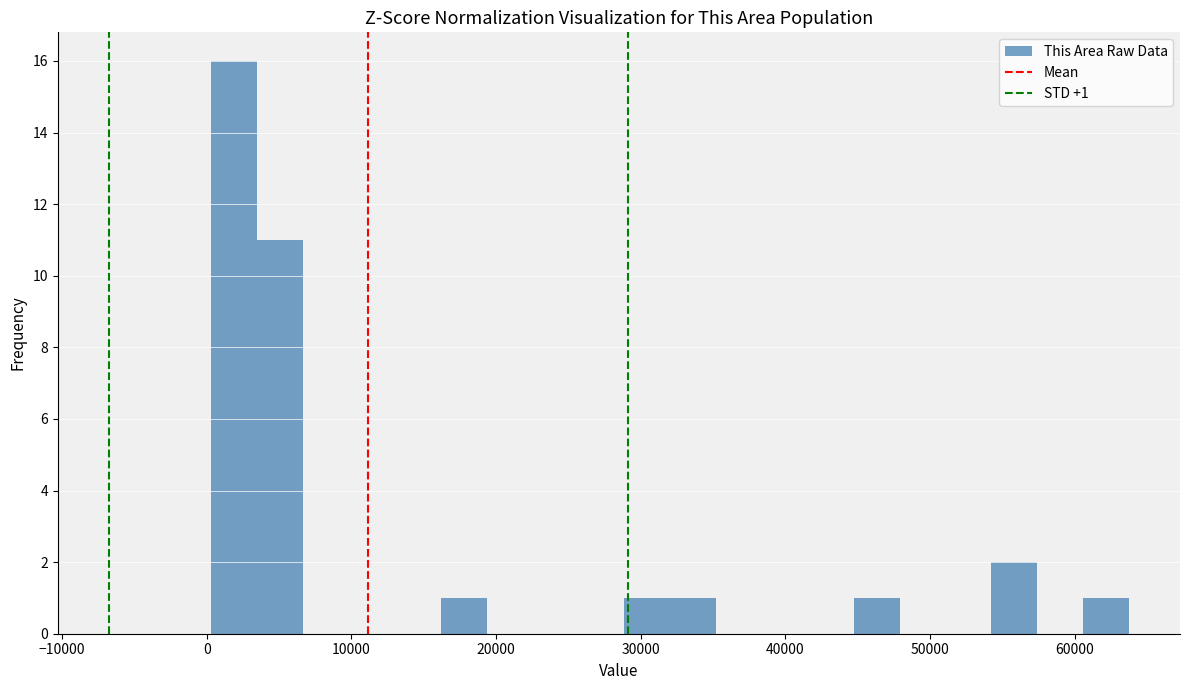

Read against the x-axis, roughly where is the centre of the tallest bar?

2000